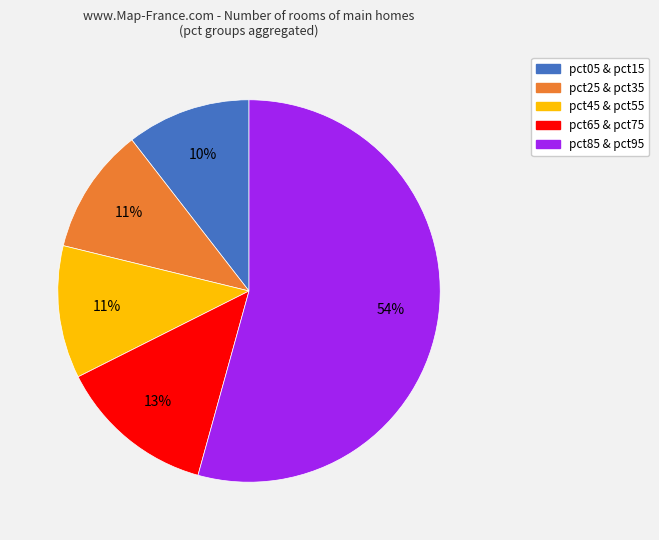

Is there any slice that represents more than half of the pie?

Yes